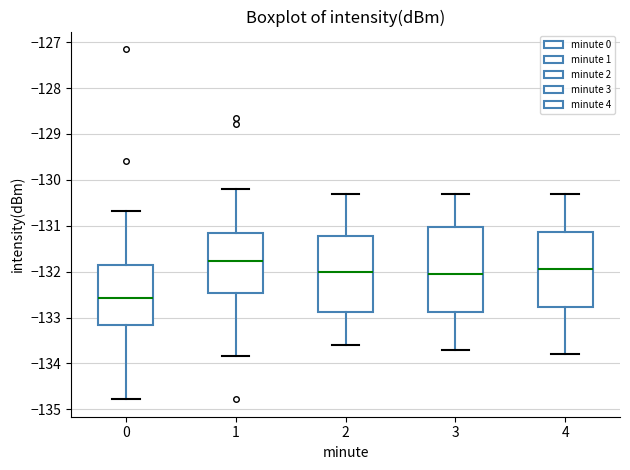

Reading left to right, read every box against the y-axis: the position of its median line, the range the box covers, and the ends of its whiskers. The values are not printed on the chart, so give them approximately, as read against the axis.

0: median -132.6, box -133.2 to -131.8, whiskers -134.8 to -130.7
1: median -131.8, box -132.5 to -131.1, whiskers -133.8 to -130.2
2: median -132.0, box -132.9 to -131.2, whiskers -133.6 to -130.3
3: median -132.0, box -132.9 to -131.0, whiskers -133.7 to -130.3
4: median -131.9, box -132.8 to -131.1, whiskers -133.8 to -130.3